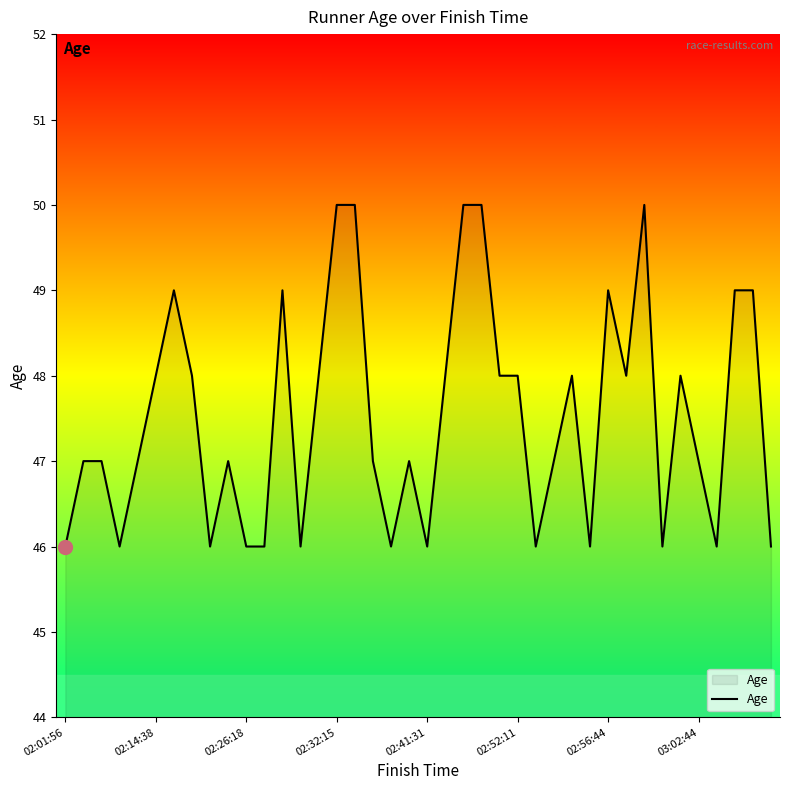

What is the smallest value displayed?

46